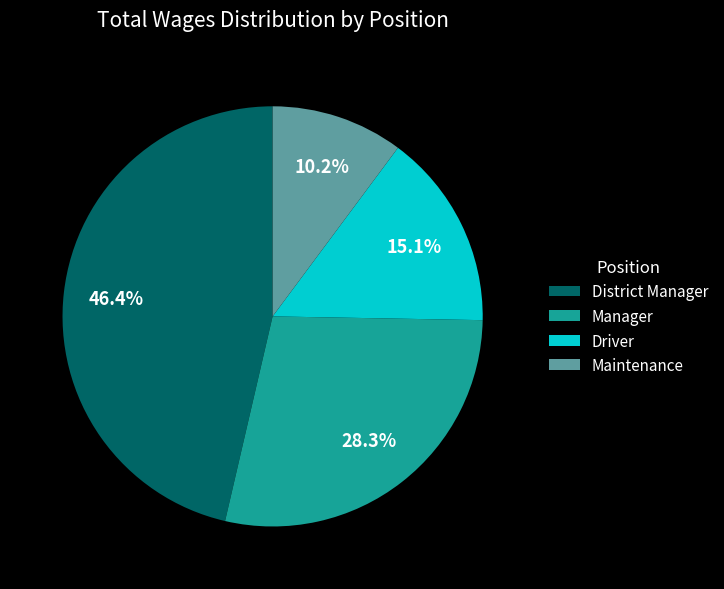

What is the smallest slice in the pie chart?

Maintenance